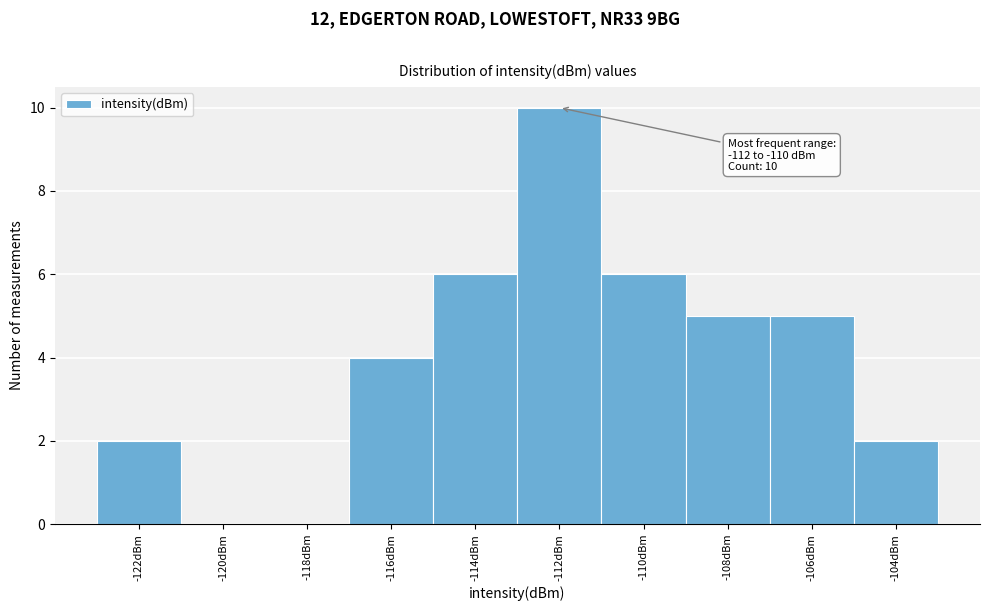

Reading right to left, extract all data points from this chart.

-104dBm=2	-106dBm=5	-108dBm=5	-110dBm=6	-112dBm=10	-114dBm=6	-116dBm=4	-118dBm=0	-120dBm=0	-122dBm=2